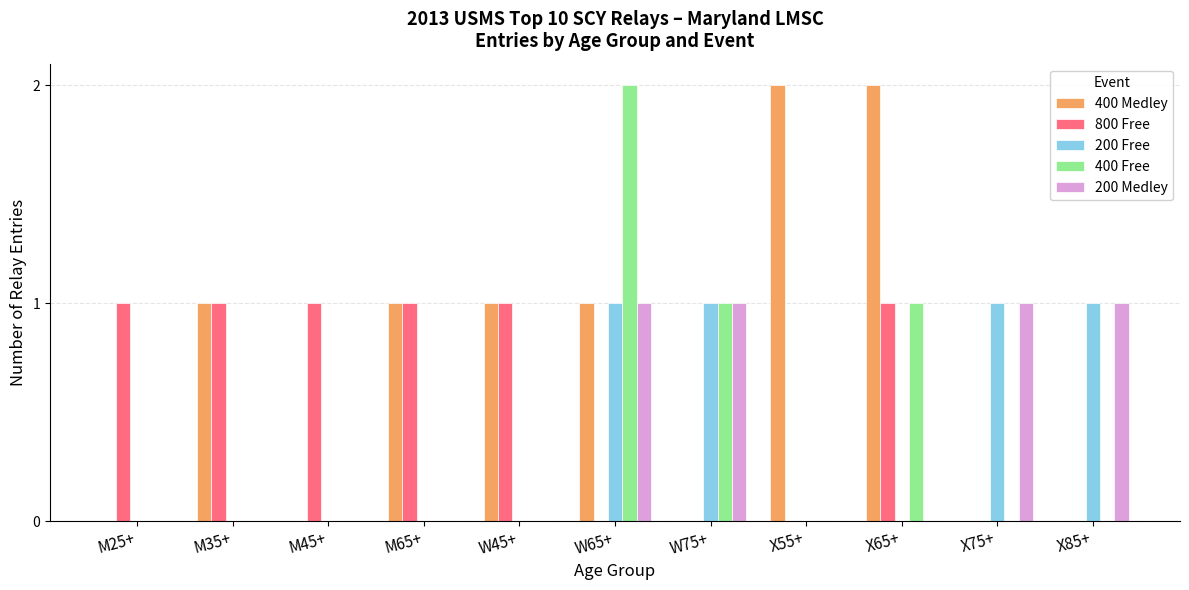

Which series changed the most between W75+ and X65+?

400 Medley